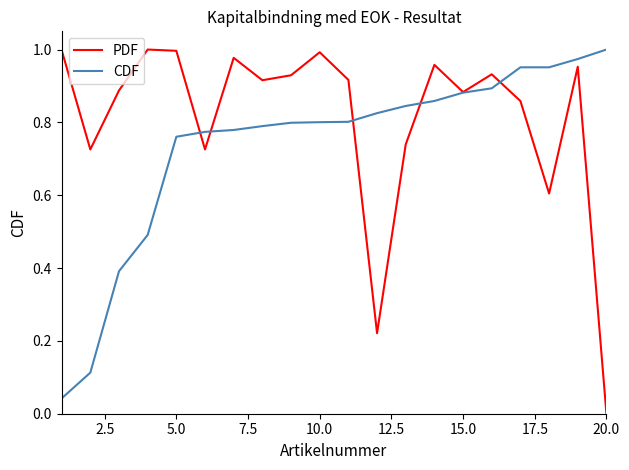

Which series has the largest total across all categories?

PDF